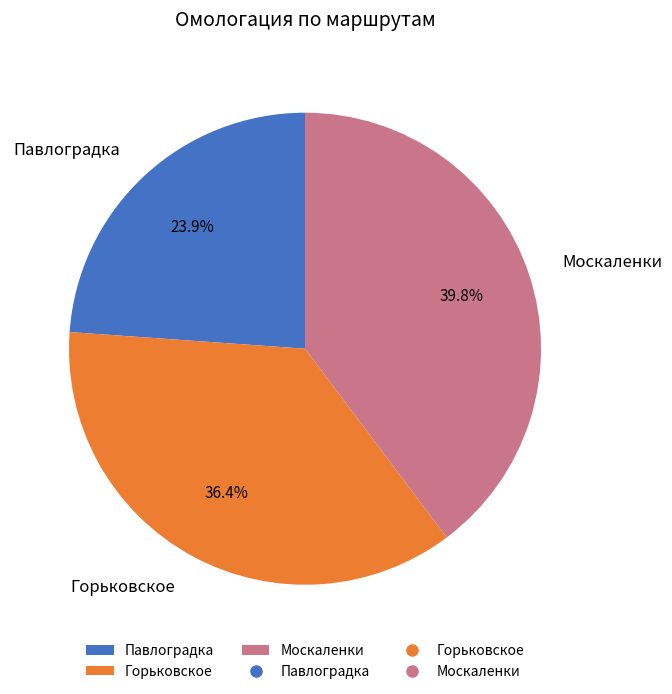

What is the ratio of the value at Павлоградка to the value at Горьковское?

0.7